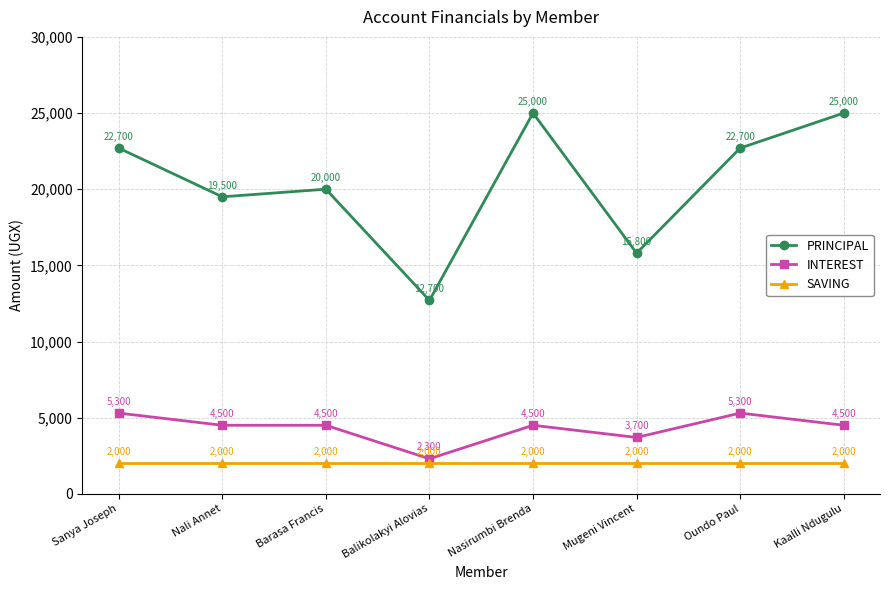

Count the INTEREST values in the range 4500 to 5300.

6